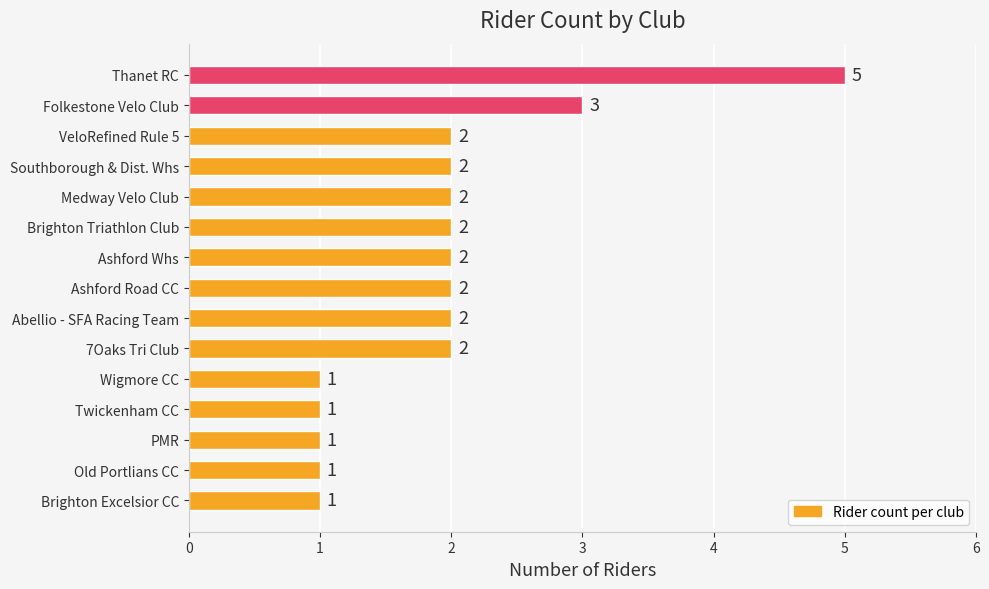

What is the smallest value displayed?

1